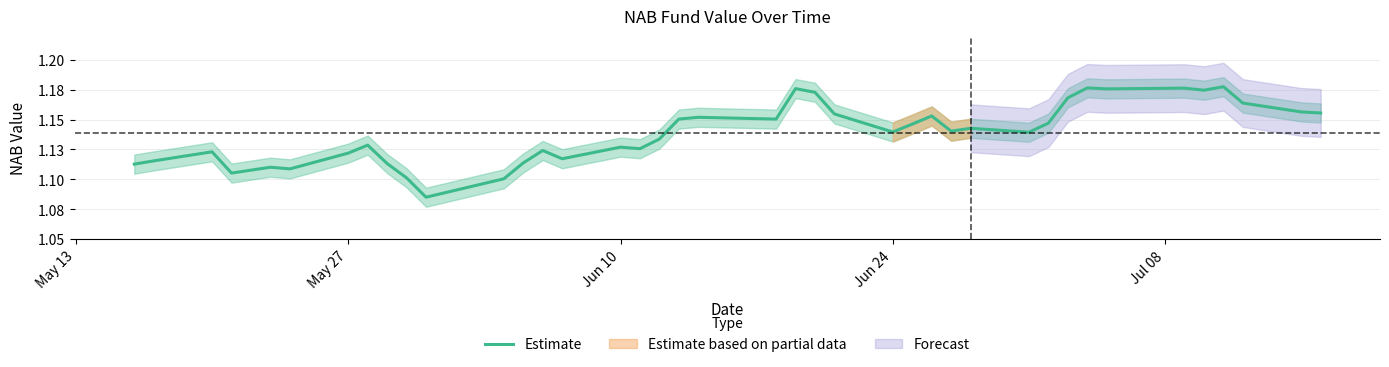

What is the value of the 37th point from the left?

1.2